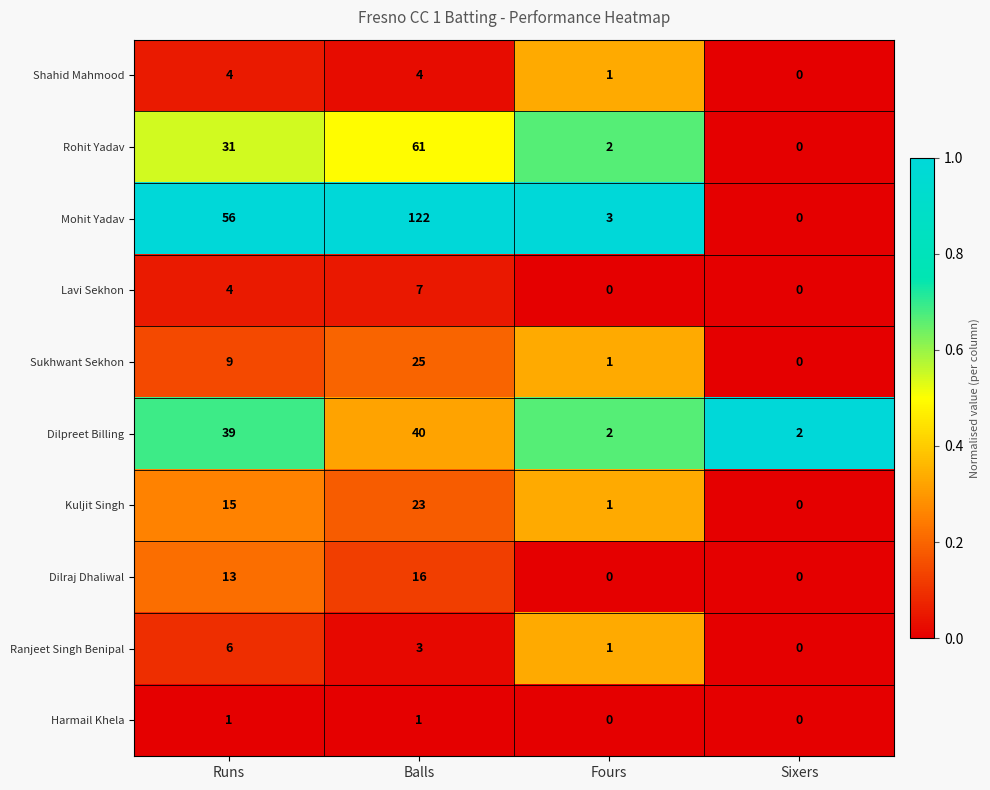

Between Runs and Fours, which series saw the biggest shift?

Mohit Yadav